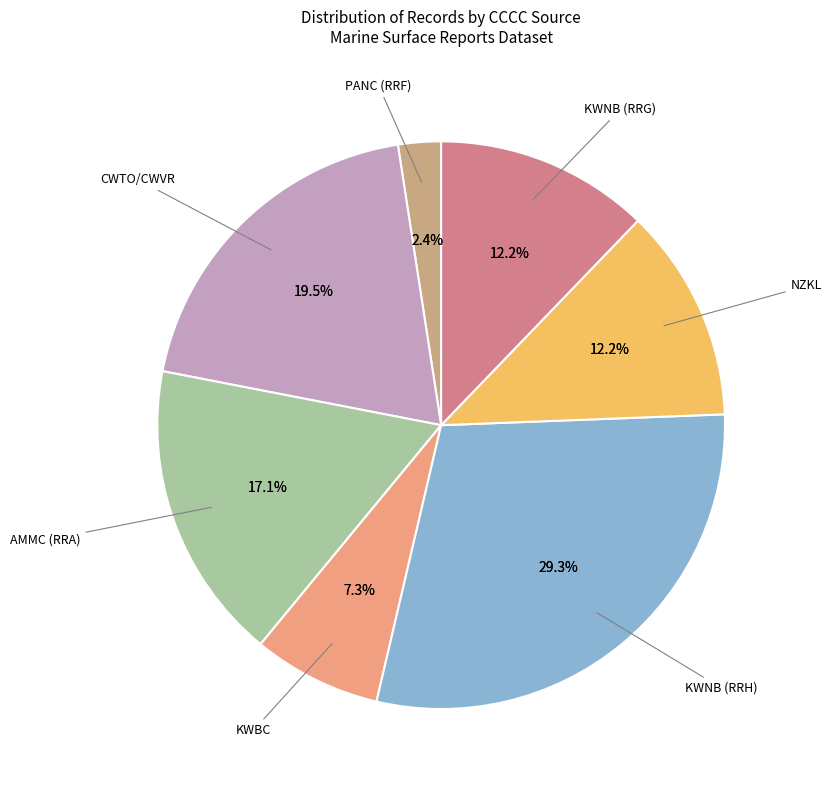

Does AMMC (RRA) represent more than half of the total?

No